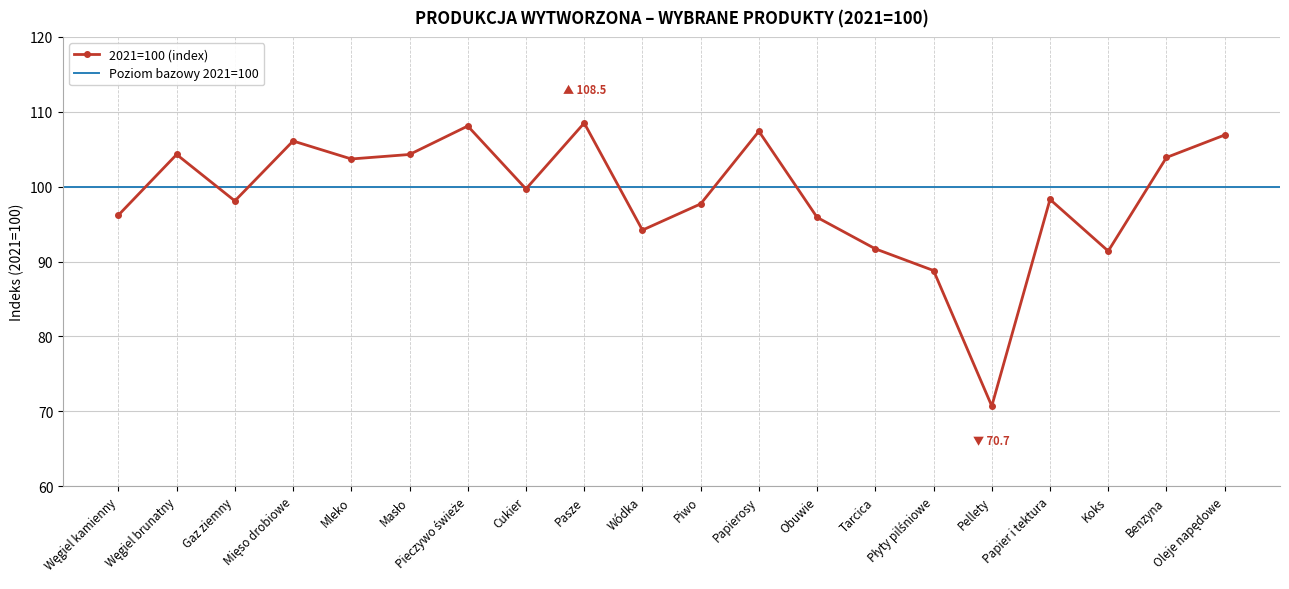

True or false: 2021=100 (index) has more than 1 points higher than both neighbors.

True